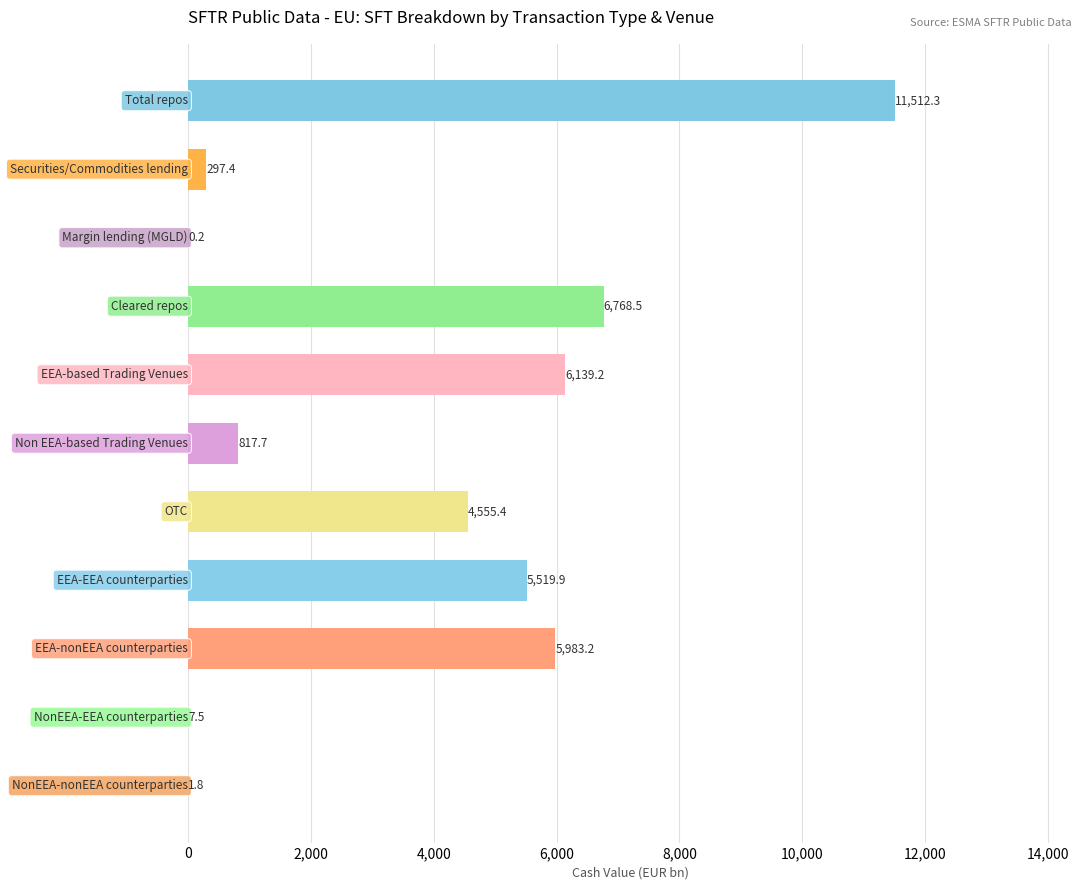

What is the maximum value shown in the chart?

11512.3